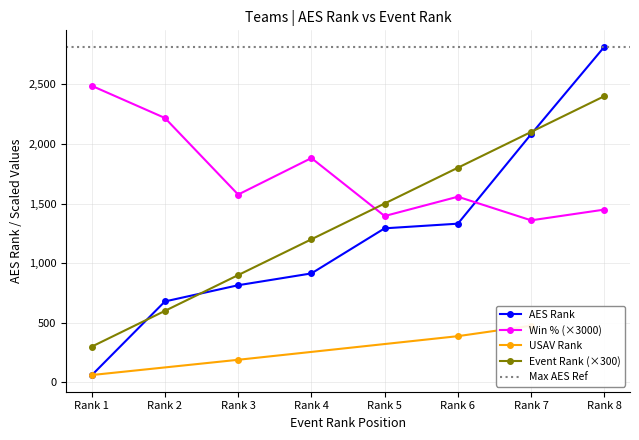

The value of Event Rank (×300) at Rank 7 is 3156. True or false?

False